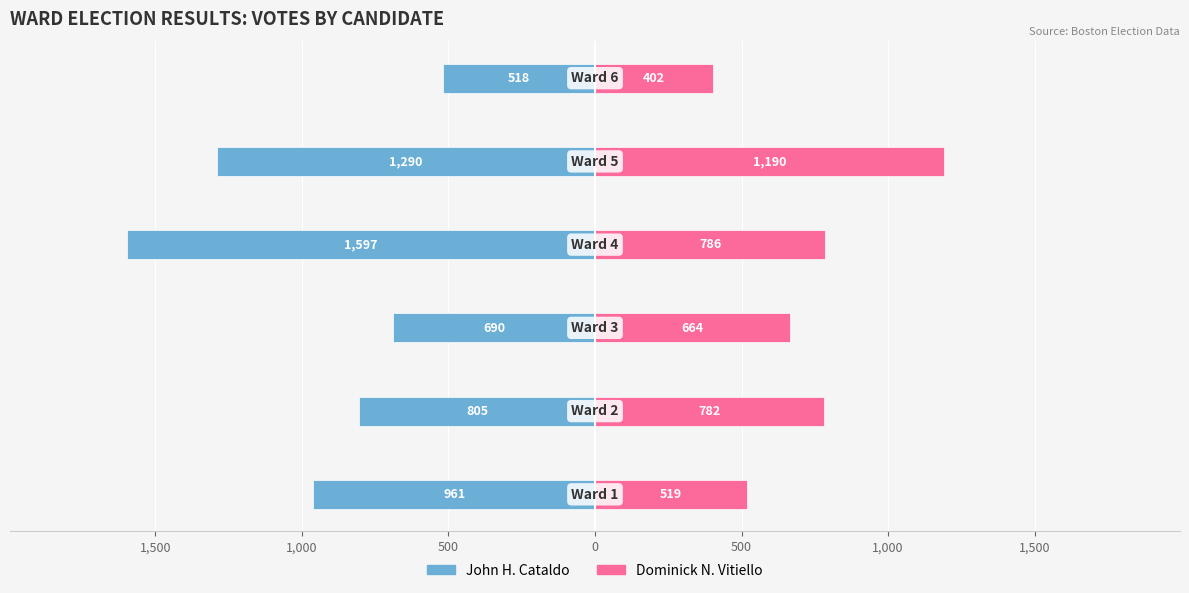

How many distinct data groups are displayed?

2